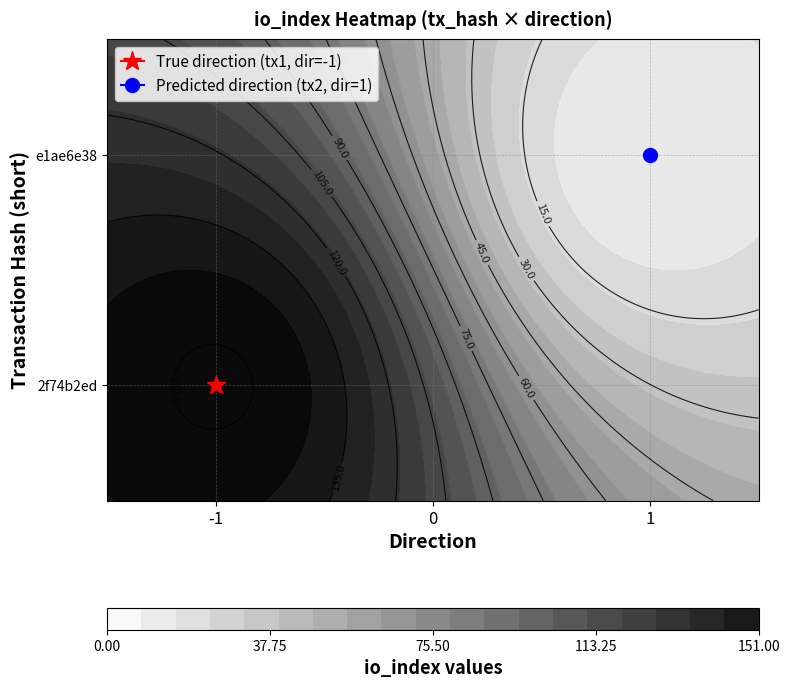

What is the highest value of the 2f74b2ed4b6b11c3ed76c698e26faafaea2f473 series?

151